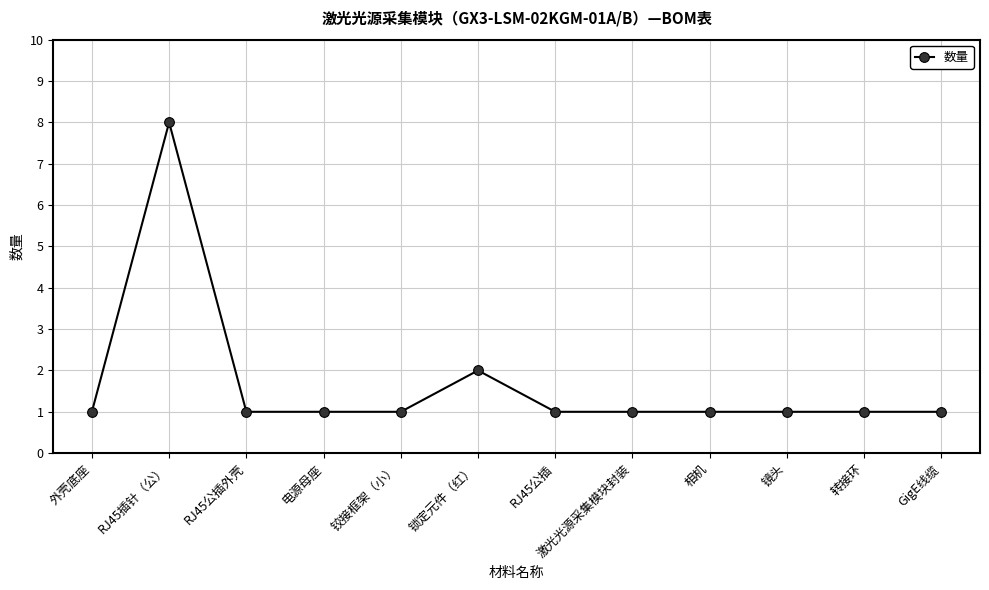

Where is the first local maximum?

RJ45插针（公）